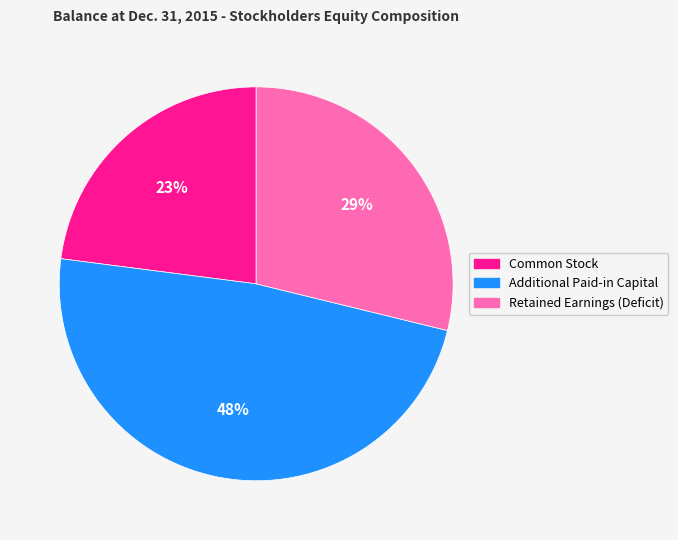

Rank the categories by value from lowest to highest.

Common Stock, Retained Earnings (Deficit), Additional Paid-in Capital